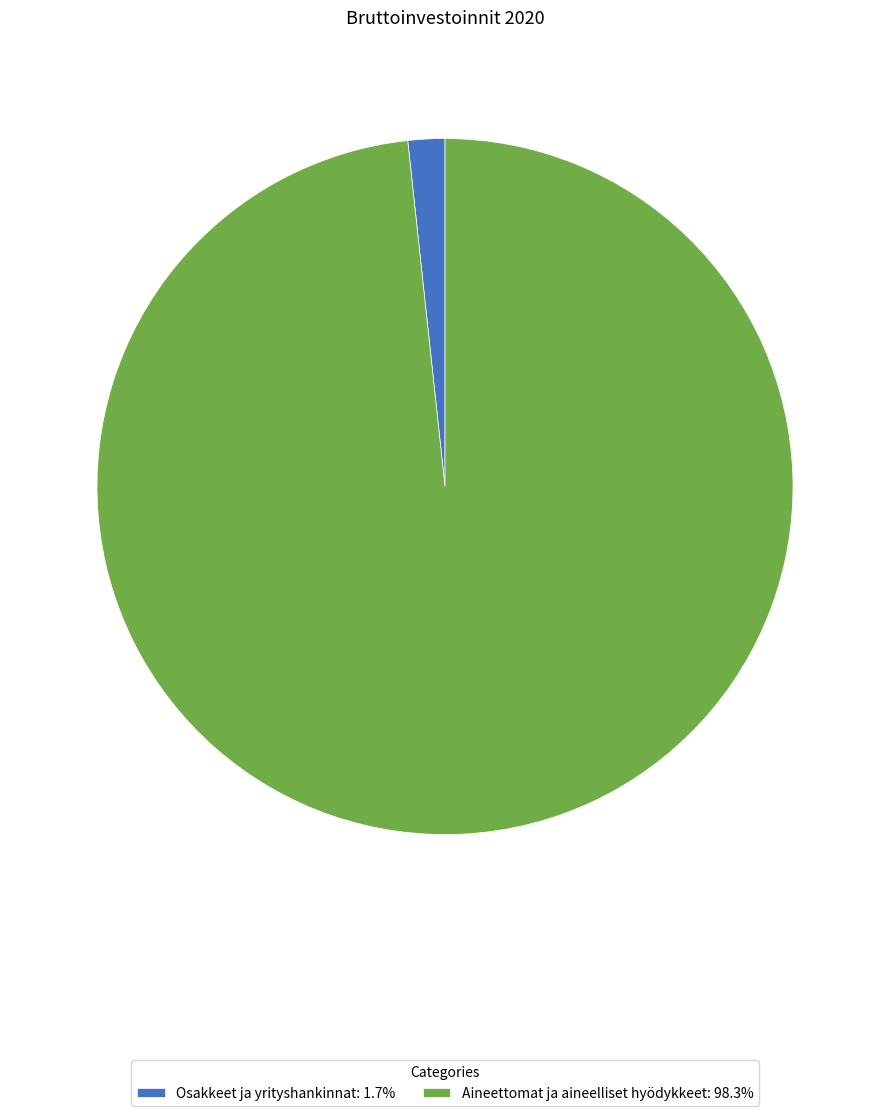

How many segments does this pie chart have?

2